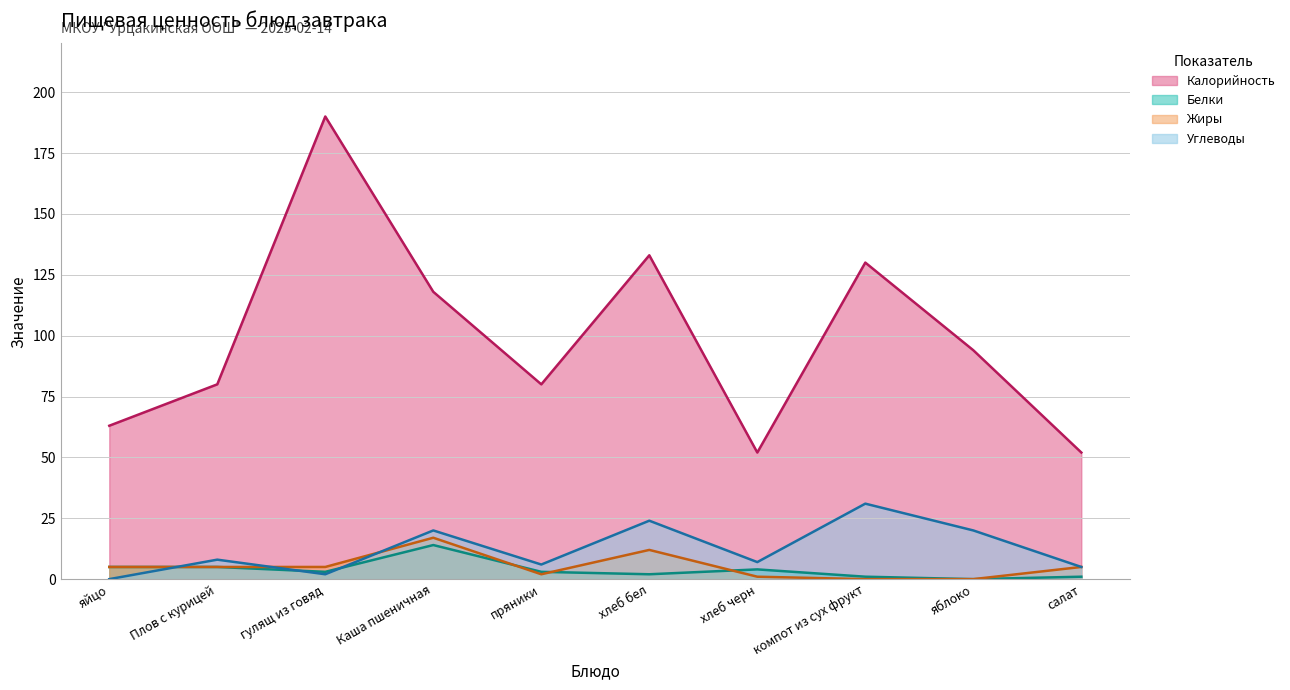

Count the number of data series in this chart.

4